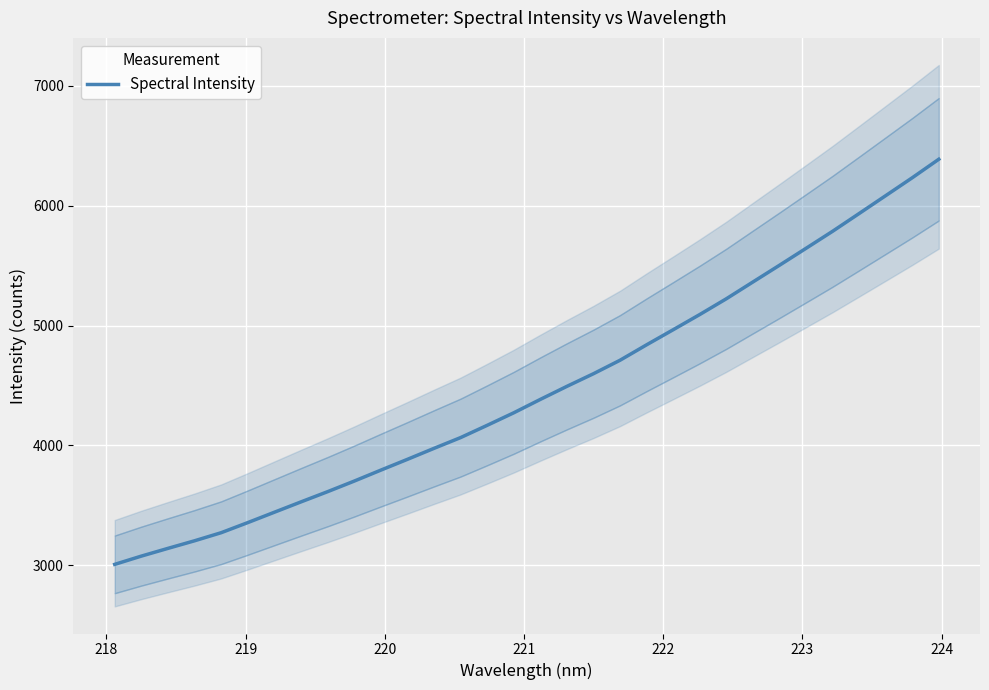

Count the number of values greater than 4383.

16